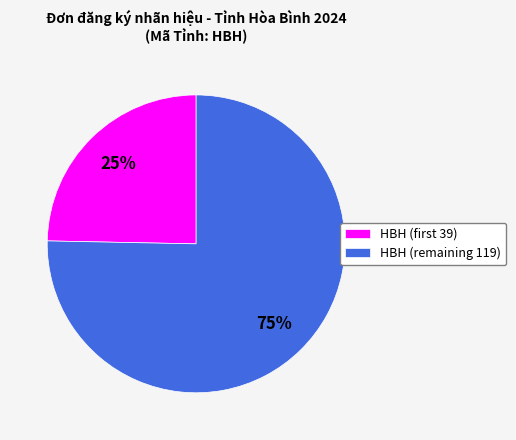

Which category has the biggest portion of the pie?

HBH (remaining 119)